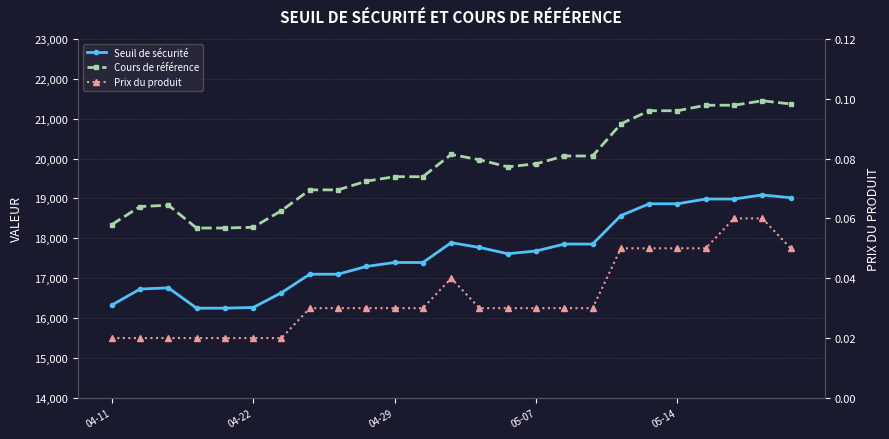

What are all the series names shown in the legend?

Seuil de sécurité, Cours de référence, Prix du produit